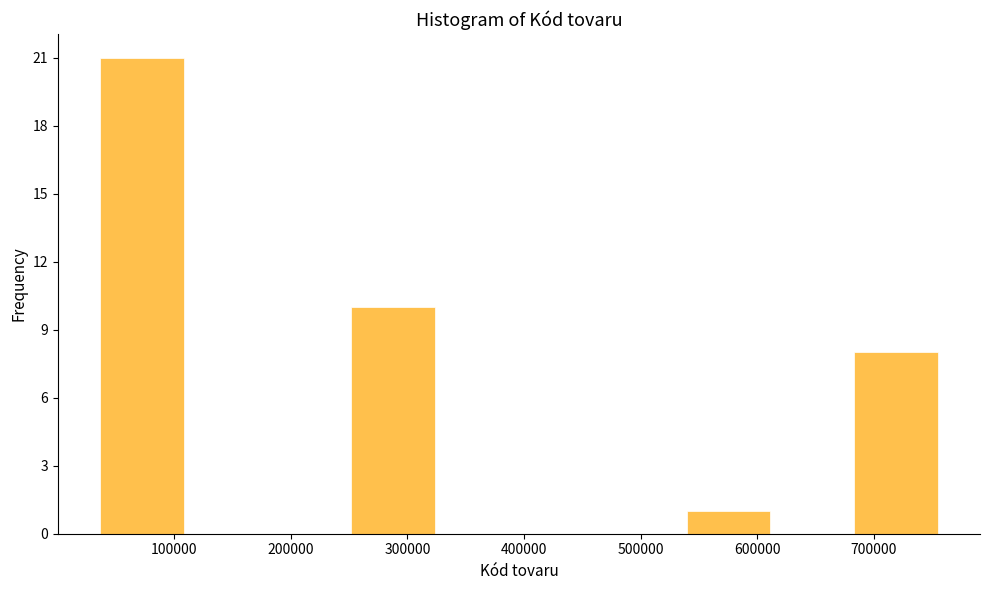

How tall is the bar that spans 40000 to 110000 on the x-axis? Neither the bar edges nor the heights are printed on the chart, so give them approximately, as read against the axes.

21